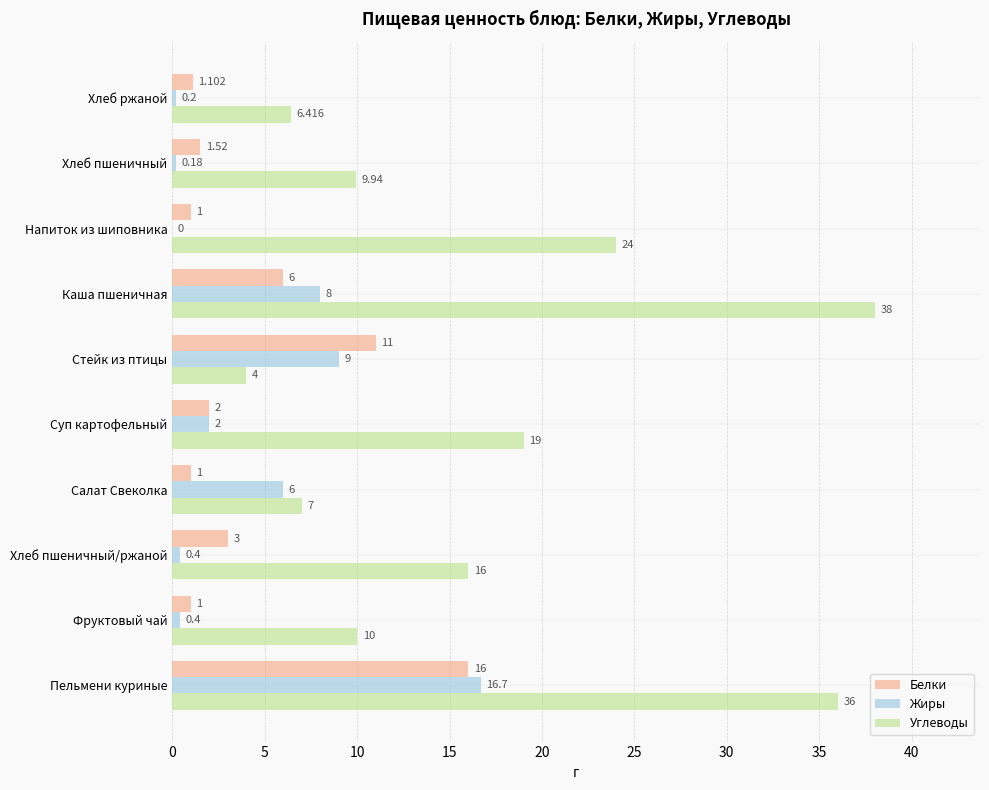

Which category has the highest value in the Углеводы series?

Каша пшеничная